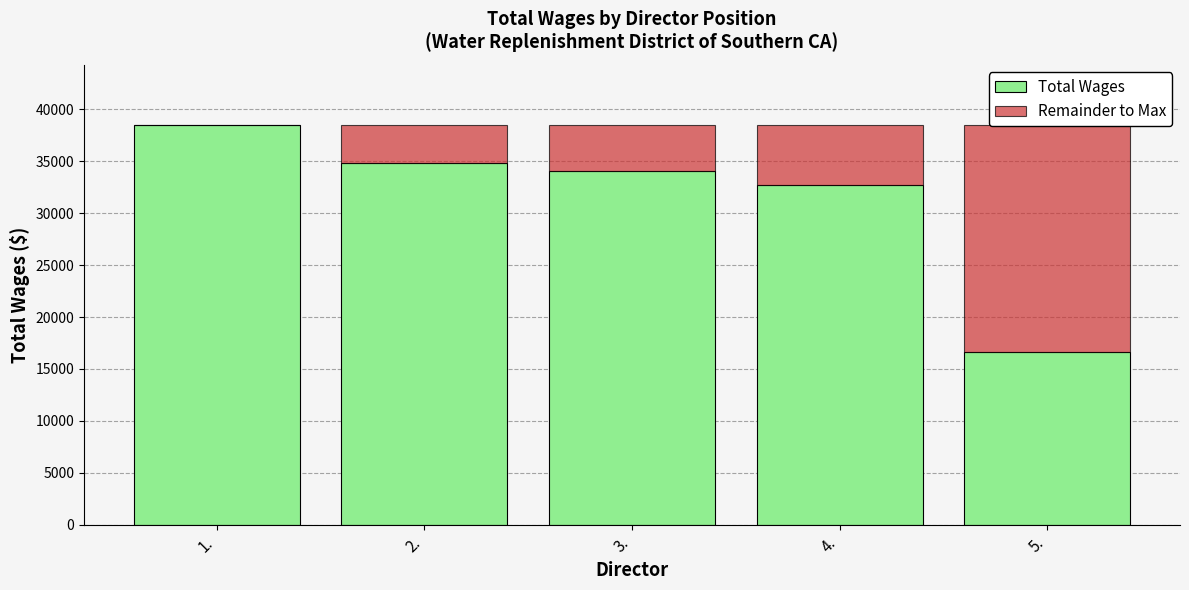

What is the label of the 5th bar from the right?

1.